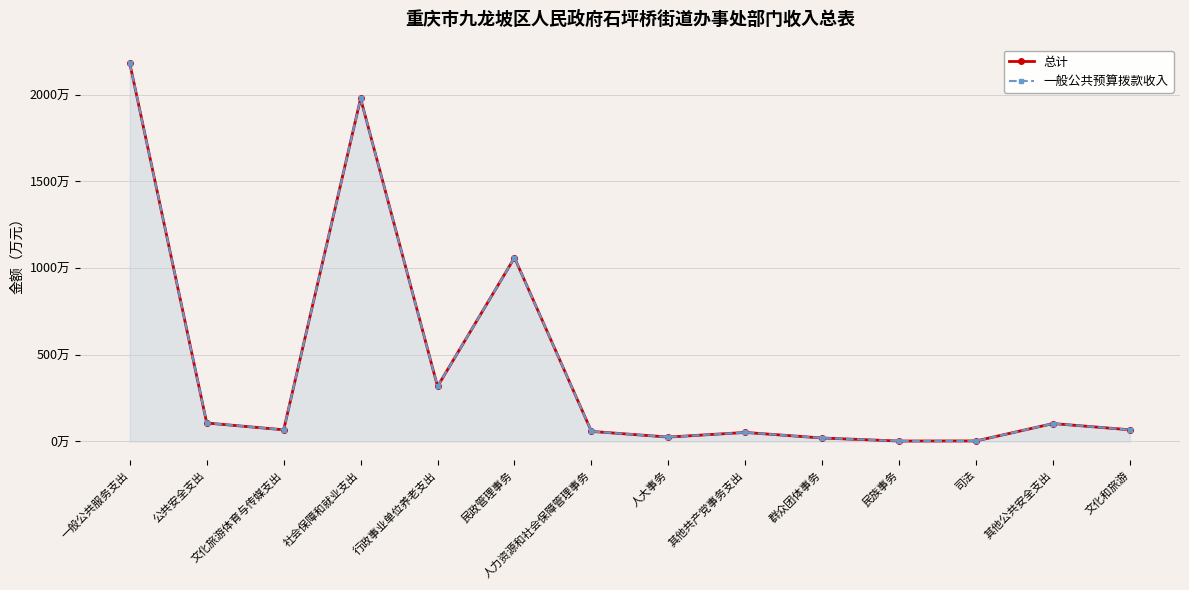

True or false: 总计 has a value of 531.7 at 行政事业单位养老支出.

False